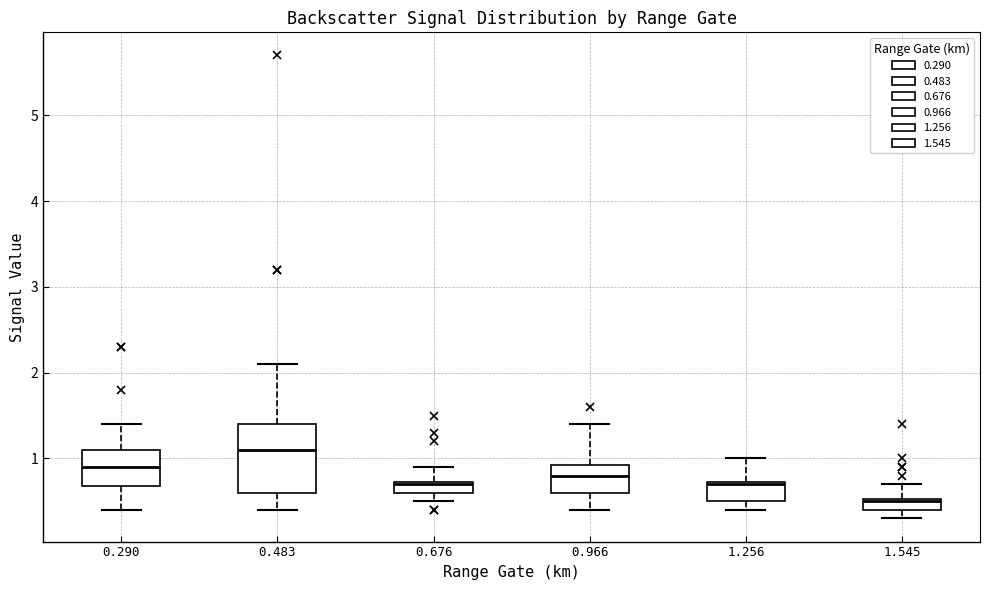

Which box is the tallest, from its lower edge to its upper edge?

0.483